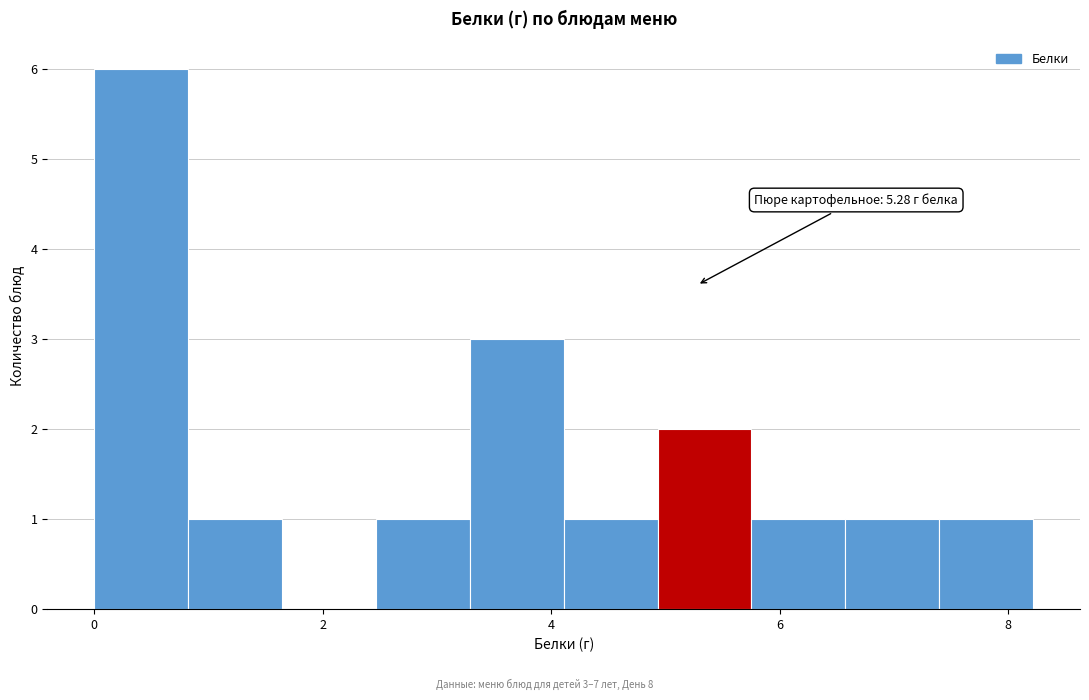

Which range on the x-axis has the tallest bar?

0.0 to 0.8